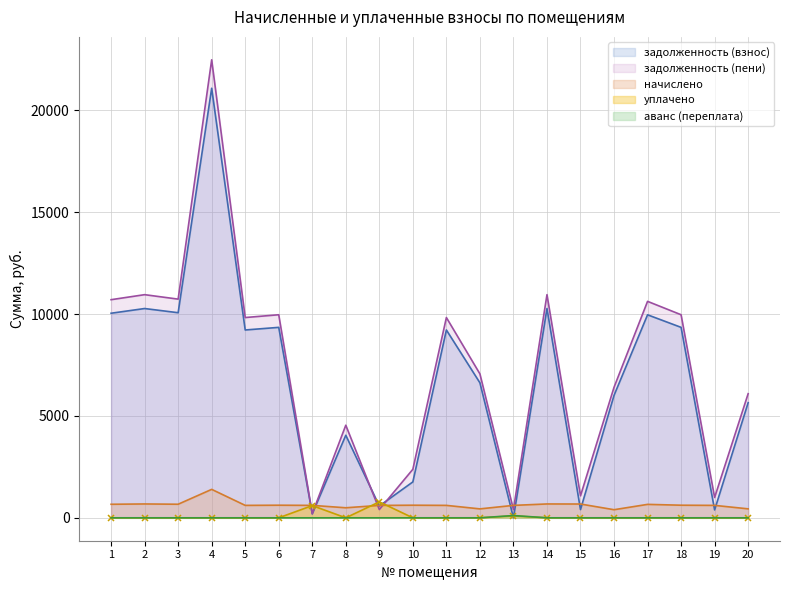

The начислено series shows 276.2 at 15. True or false?

False